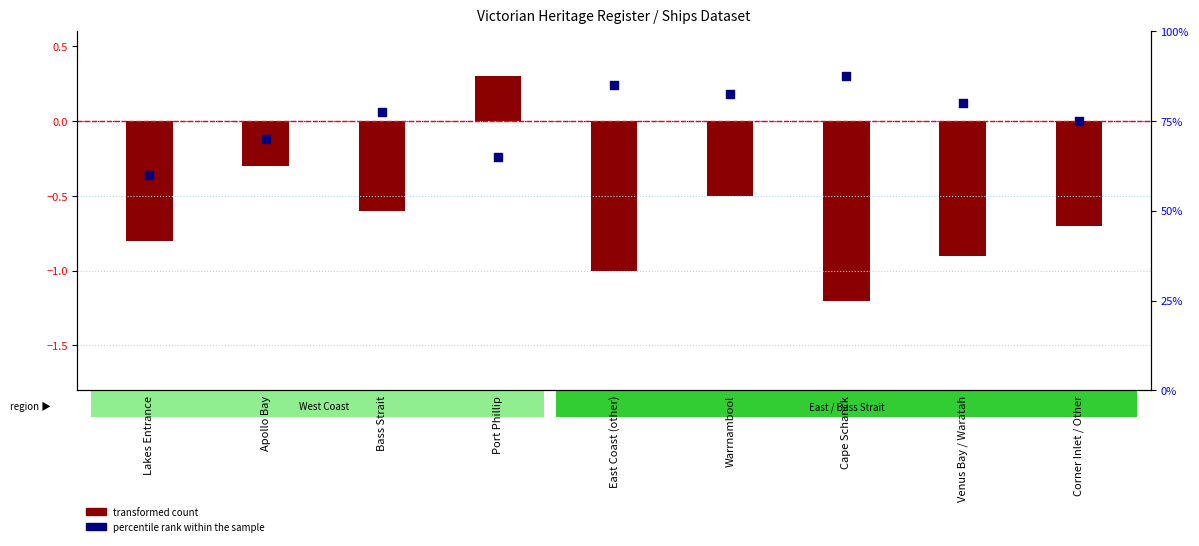

What is the change in value from Bass Strait to East Coast (other)?

+7.5